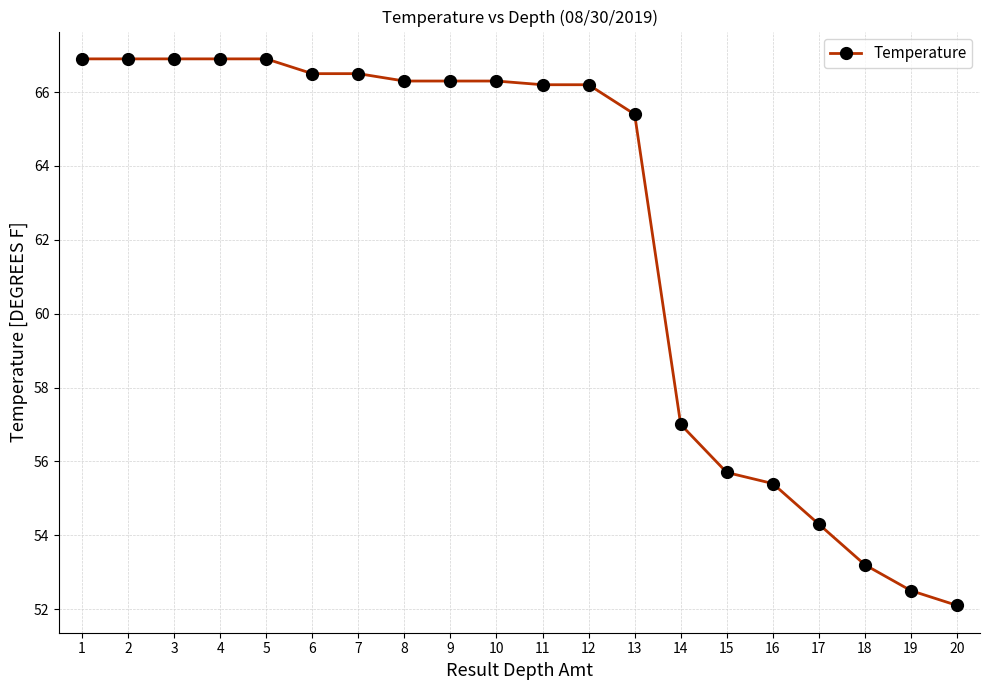

What is the value of the 12th point from the left?

66.2